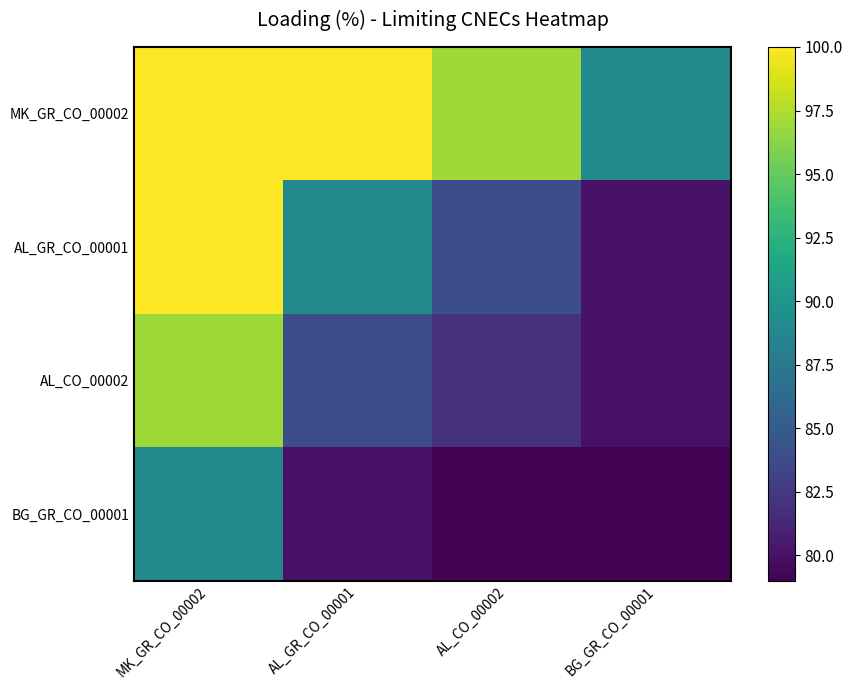

Which has a higher value, AL_GR_CO_00001 or AL_CO_00002?

AL_GR_CO_00001